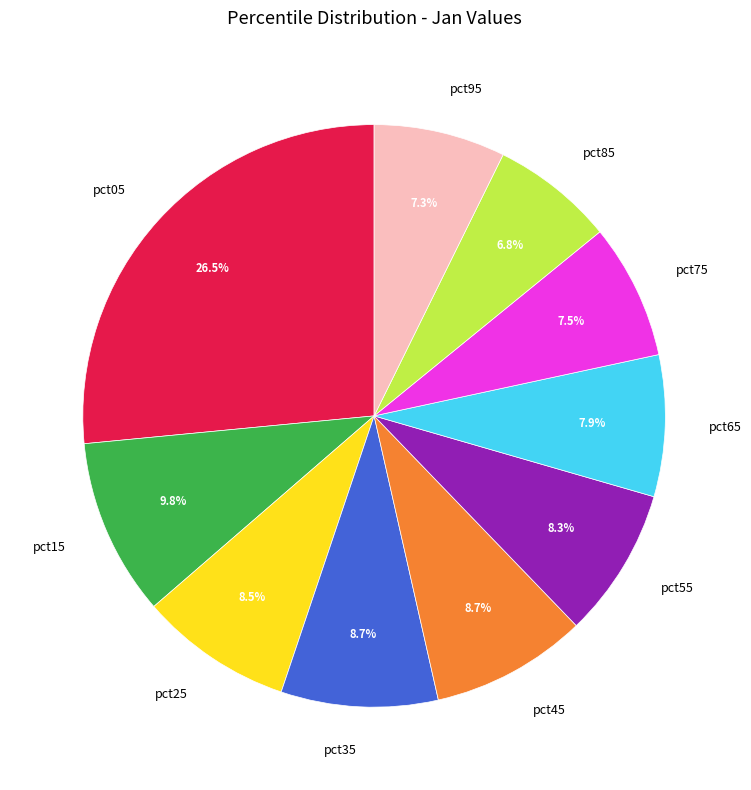

What percentage is the pct95 slice, to the nearest percent?

7%